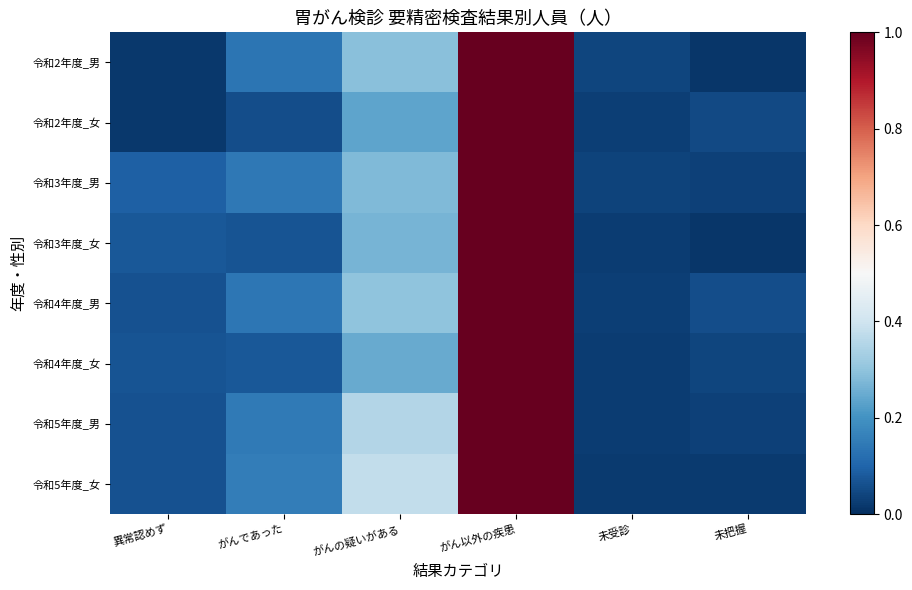

Reading left to right, list all the values displayed in this chart.

令和2年度_男: 異常認めず=0.0	がんであった=0.1	がんの疑いがある=0.3	がん以外の疾患=1.0	未受診=0.0	未把握=0.0
令和2年度_女: 異常認めず=0.0	がんであった=0.1	がんの疑いがある=0.2	がん以外の疾患=1.0	未受診=0.0	未把握=0.0
令和3年度_男: 異常認めず=0.1	がんであった=0.1	がんの疑いがある=0.3	がん以外の疾患=1.0	未受診=0.0	未把握=0.0
令和3年度_女: 異常認めず=0.1	がんであった=0.1	がんの疑いがある=0.3	がん以外の疾患=1.0	未受診=0.0	未把握=0.0
令和4年度_男: 異常認めず=0.1	がんであった=0.1	がんの疑いがある=0.3	がん以外の疾患=1.0	未受診=0.0	未把握=0.1
令和4年度_女: 異常認めず=0.1	がんであった=0.1	がんの疑いがある=0.2	がん以外の疾患=1.0	未受診=0.0	未把握=0.0
令和5年度_男: 異常認めず=0.1	がんであった=0.1	がんの疑いがある=0.4	がん以外の疾患=1.0	未受診=0.0	未把握=0.0
令和5年度_女: 異常認めず=0.1	がんであった=0.2	がんの疑いがある=0.4	がん以外の疾患=1.0	未受診=0.0	未把握=0.0